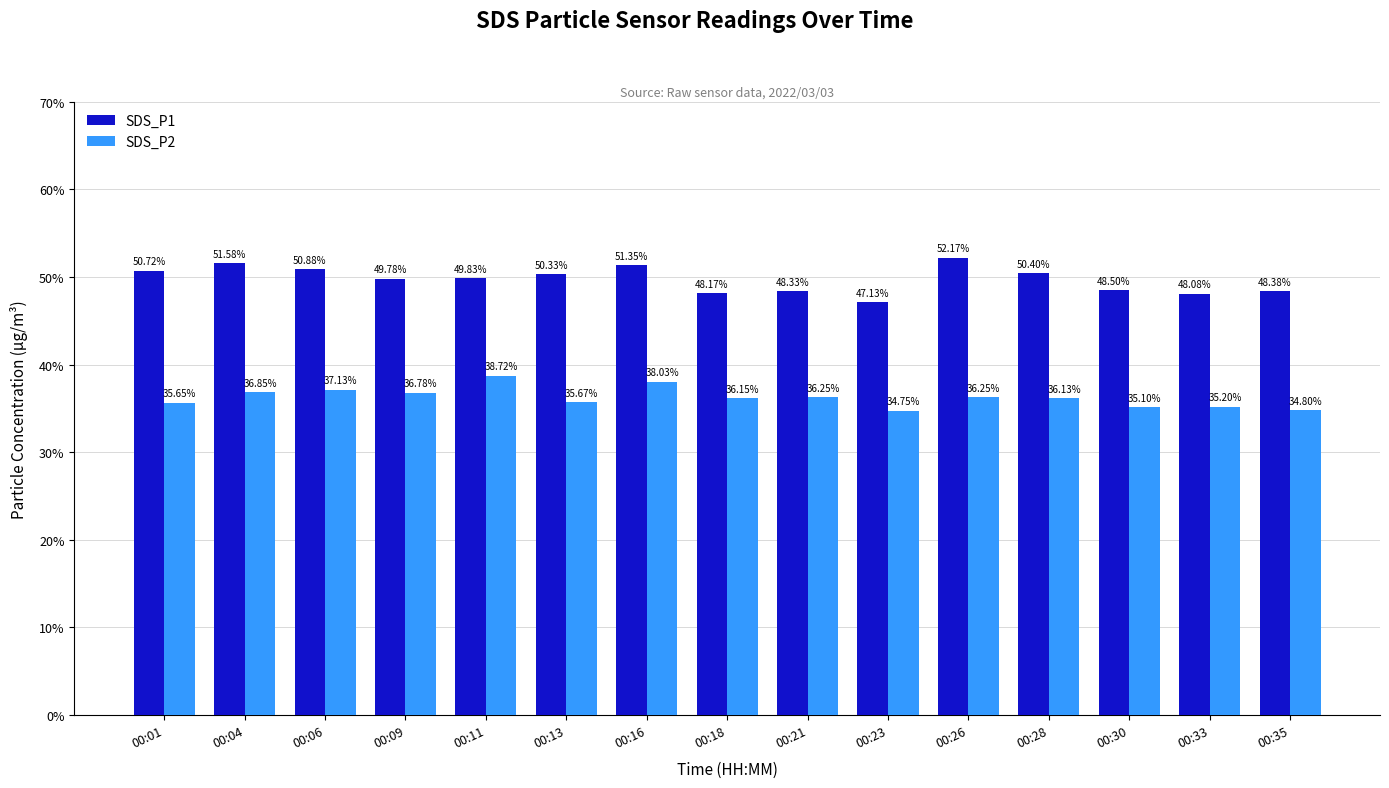

What is the value of the SDS_P1 bar at the 15th from the left?

48.4